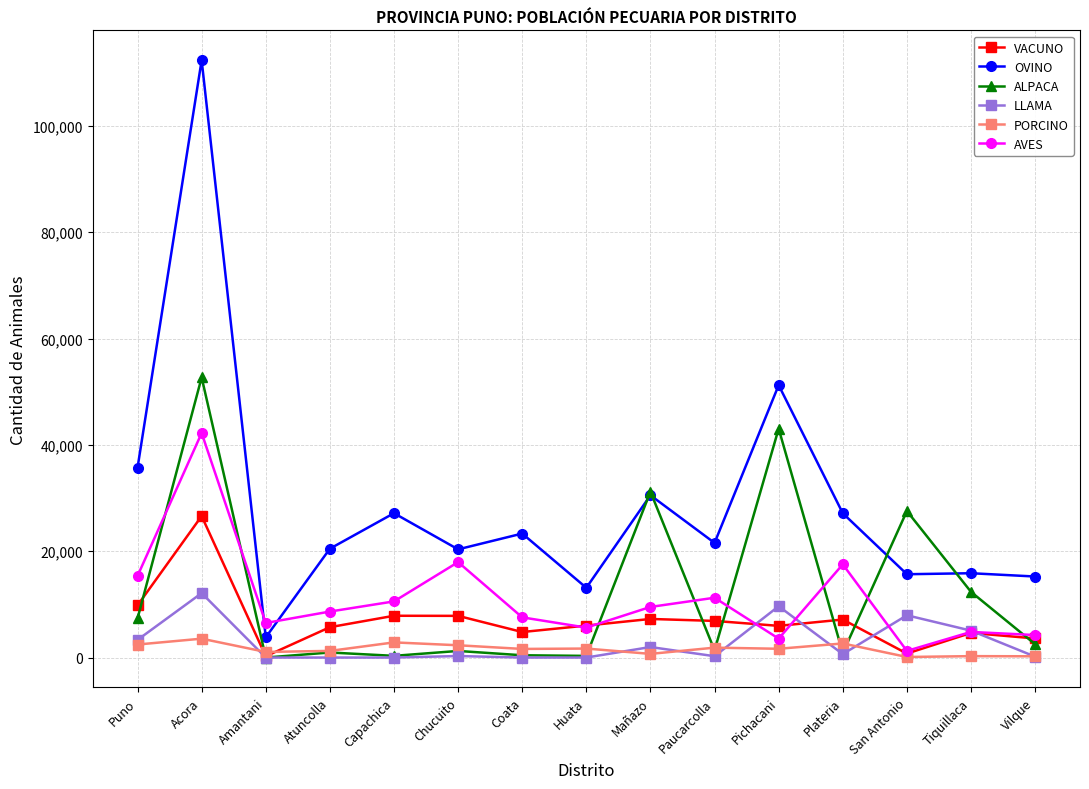

Where is OVINO nearest to the value 58075?

Pichacani